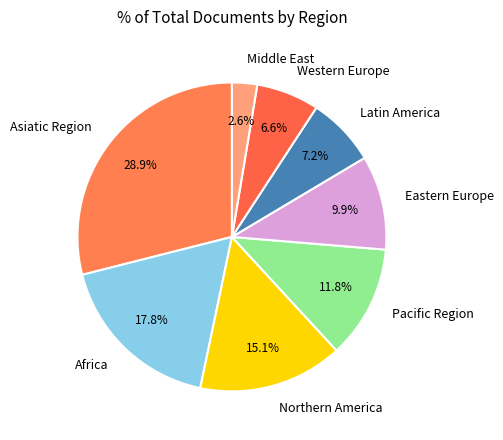

To the nearest percent, what percentage of the pie is Middle East?

3%